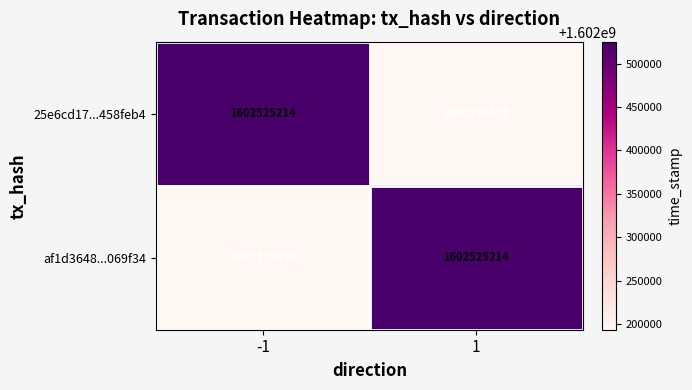

How many categories are shown in the chart?

2